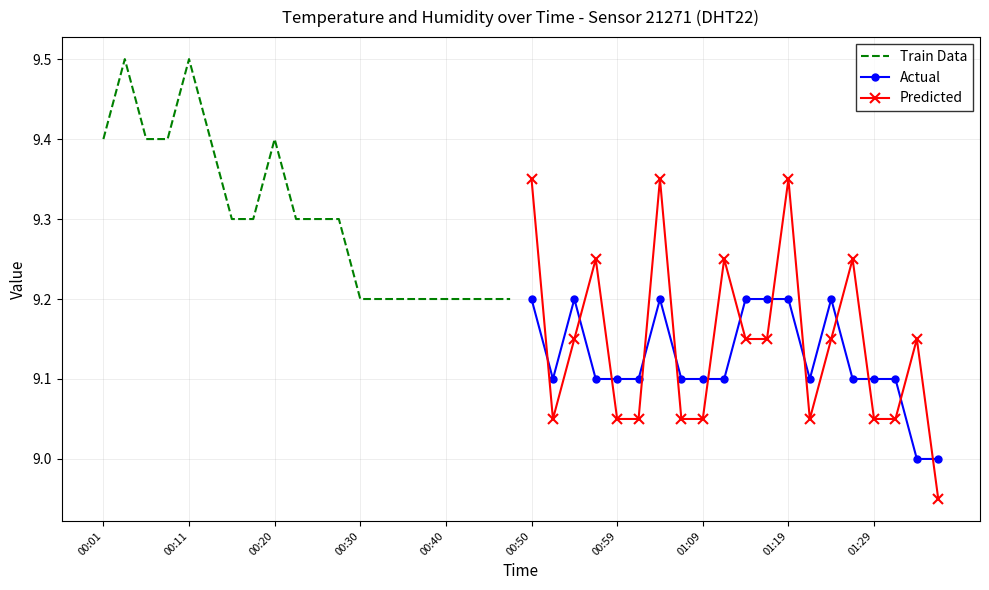

True or false: Predicted and Actual intersect in this chart.

True